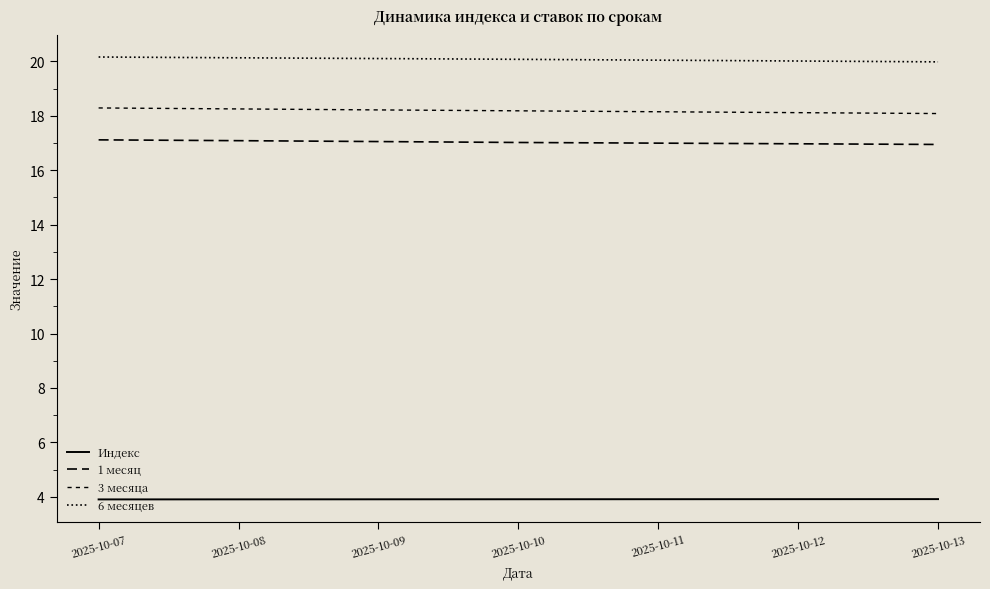

Is it true that 6 месяцев equals 20.2 at 2025-10-07?

True